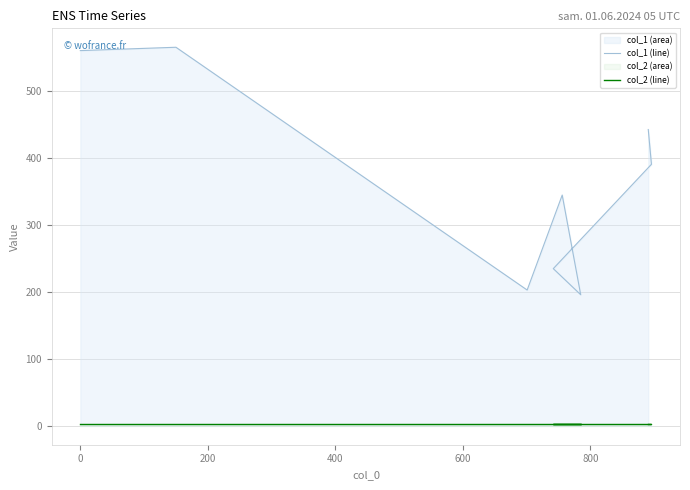

How many interior local valleys does the col_1 (line) series have?

2